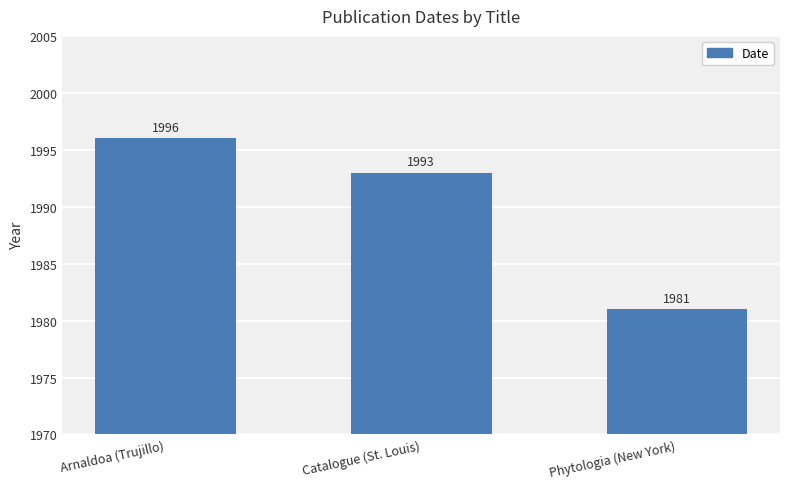

What is the difference between the maximum and minimum values?

15